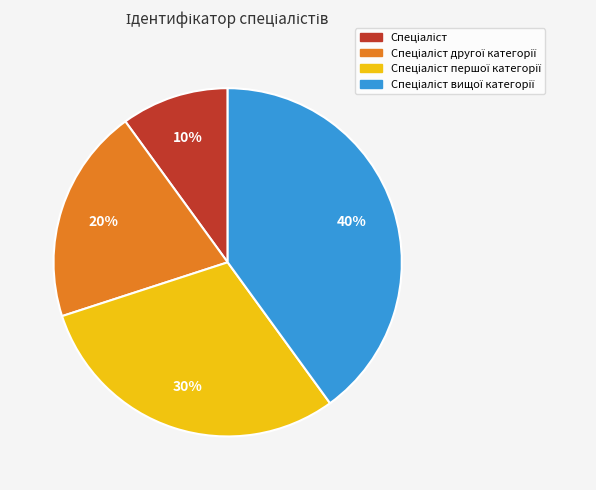

To the nearest percent, what is the difference between the largest and smallest slice percentages?

30%